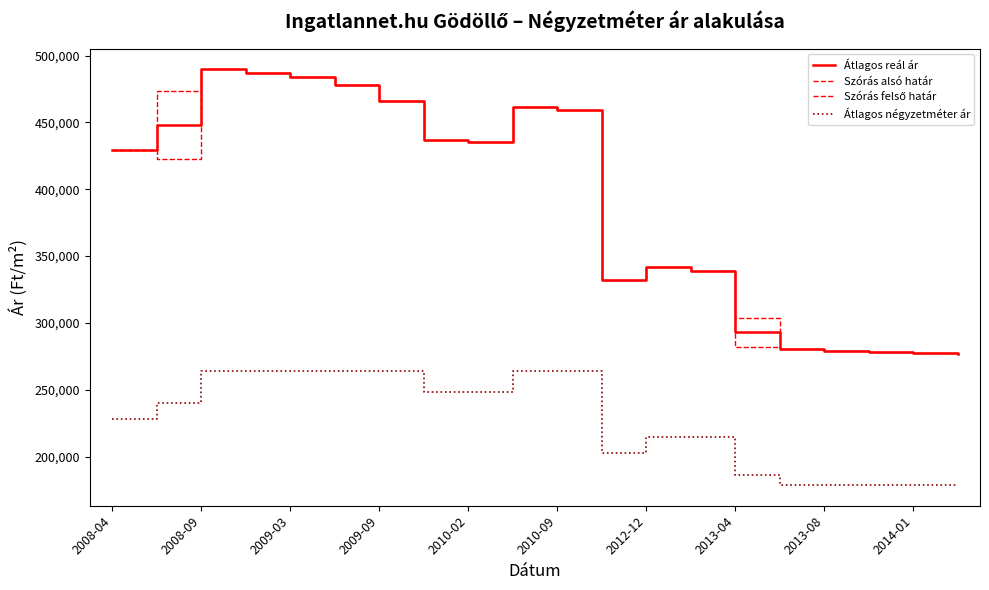

At which label does Szórás felső határ first exceed 435342?

2008-09